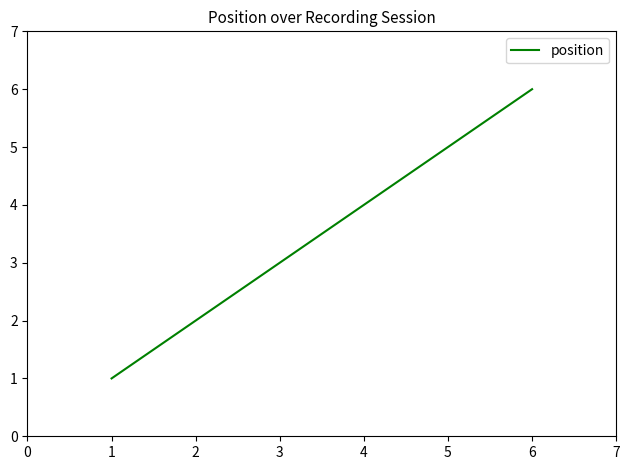

The chart shows a value of 1 at 3. True or false?

False